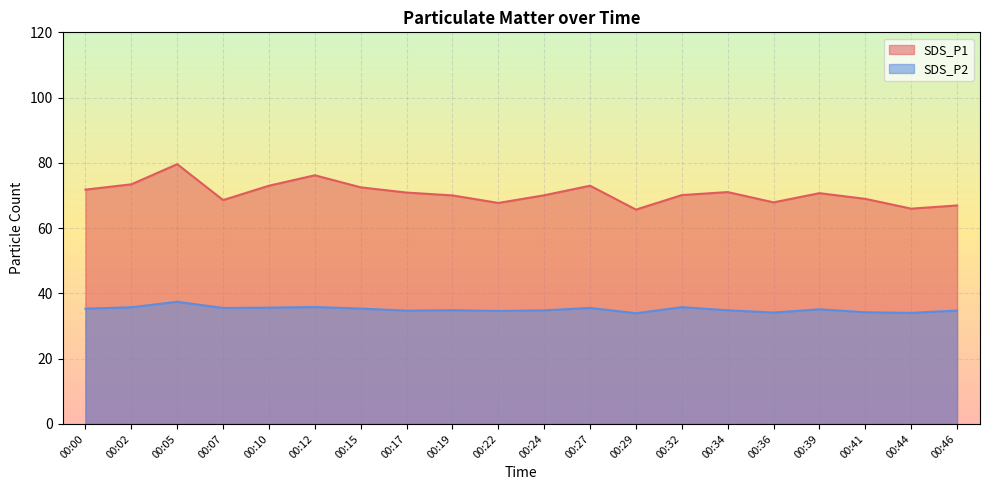

Which category has the lowest value across all series?

00:29